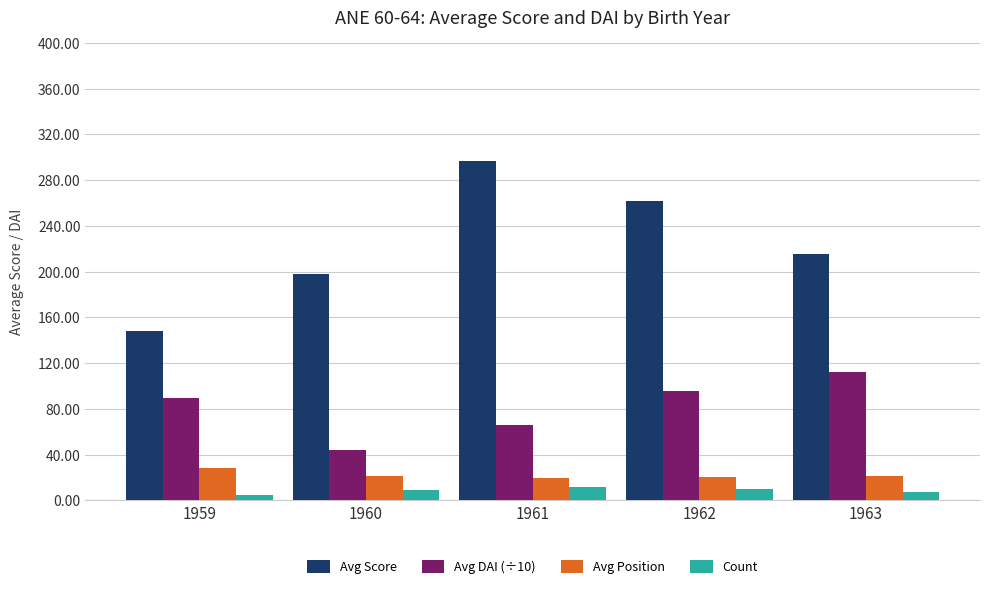

Is it true that Avg DAI (÷10) equals 111.9 at 1963?

True